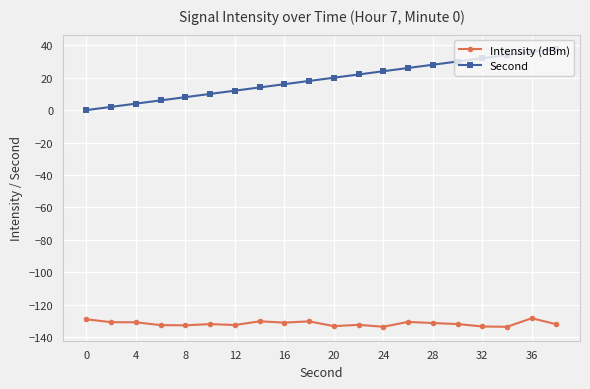

True or false: Second and Intensity (dBm) intersect in this chart.

False